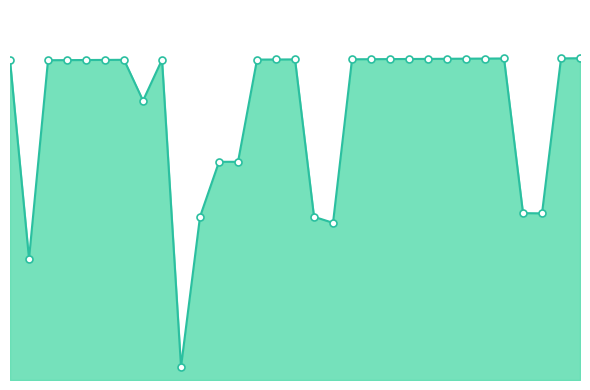

List the labels in order of value, largest first.

31, 30, 27, 26, 25, 24, 23, 22, 21, 20, 19, 16, 15, 14, 9, 7, 6, 5, 4, 3, 1, 8, 12, 13, 28, 29, 11, 17, 18, 2, 10